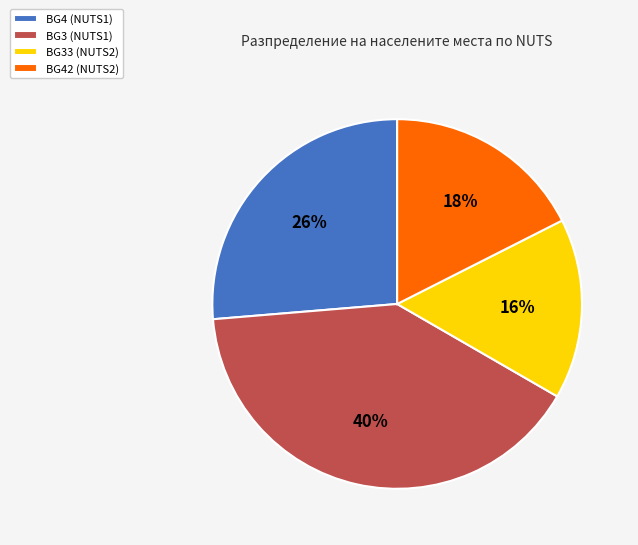

Which category has the biggest portion of the pie?

BG3 (NUTS1)